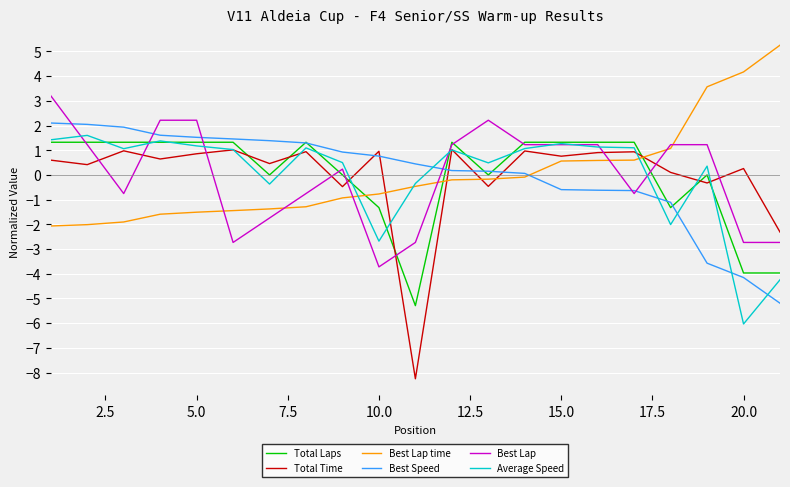

Which series has the largest range (max minus min)?

Total Time